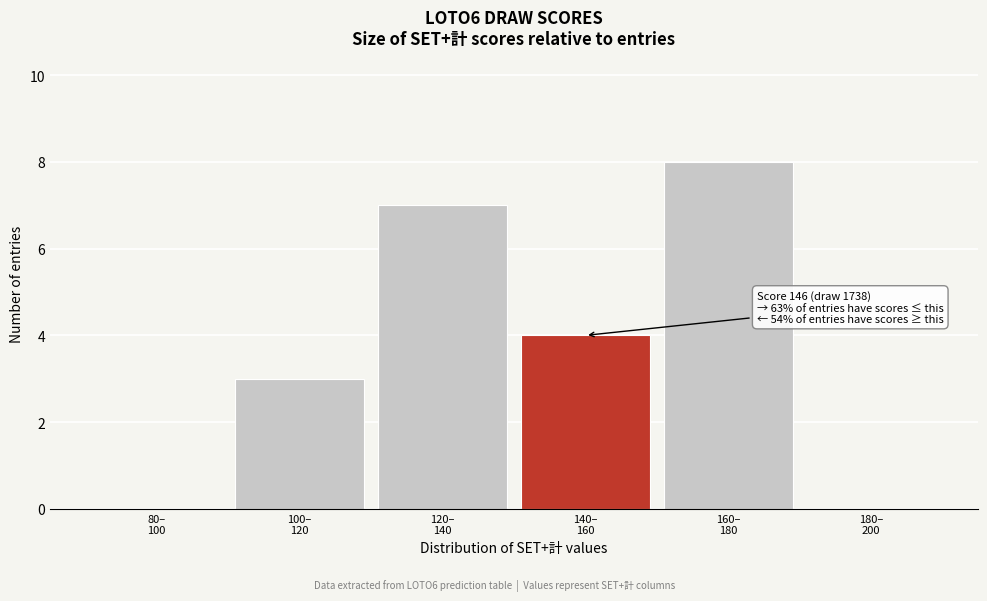

What is the sum of all values?

22